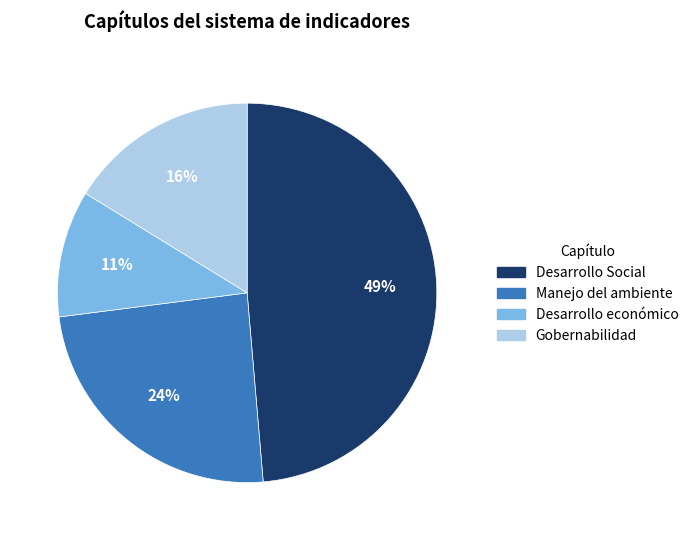

Combined, do Desarrollo Social and Desarrollo económico account for over 50%?

Yes